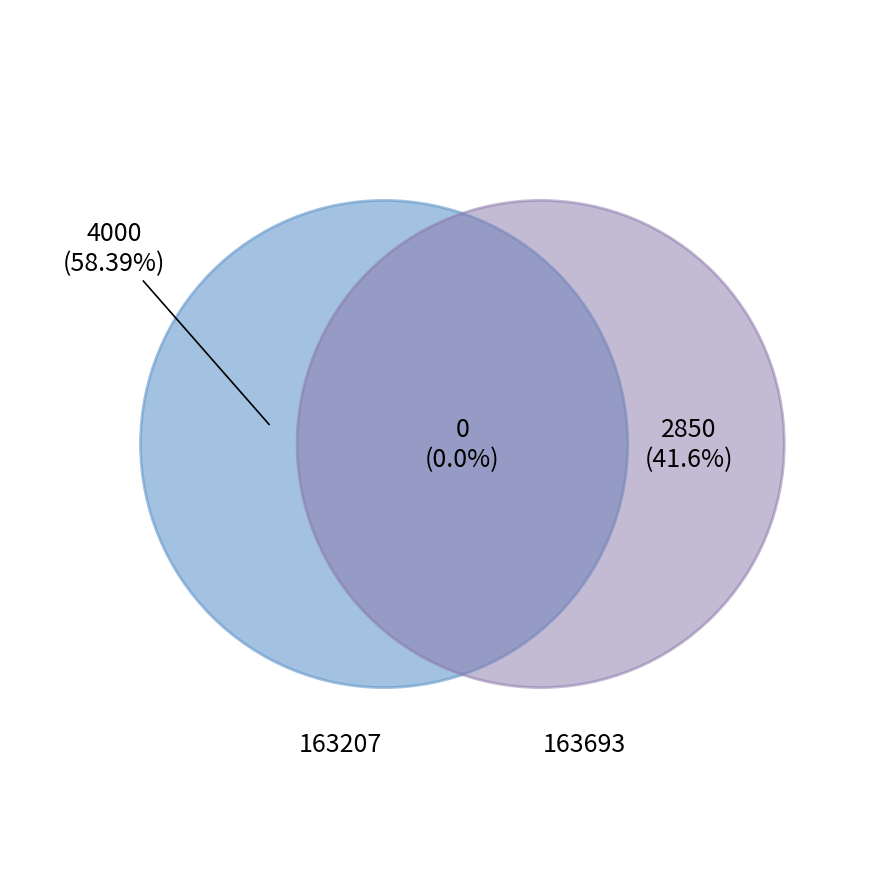

To the nearest percent, what is the combined percentage of 163207 and 163693?

100%